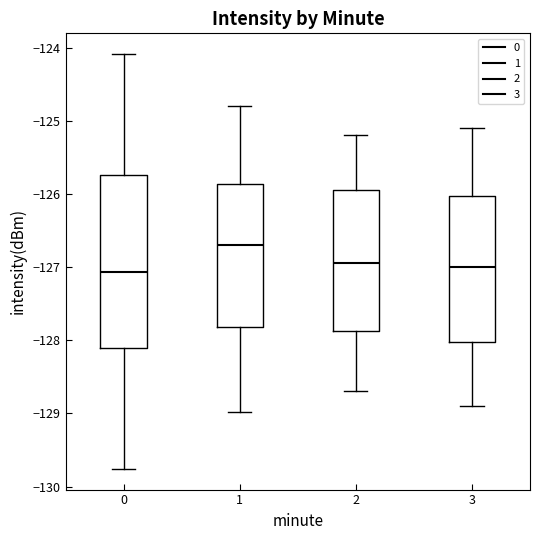

Which box is the tallest, from its lower edge to its upper edge?

0